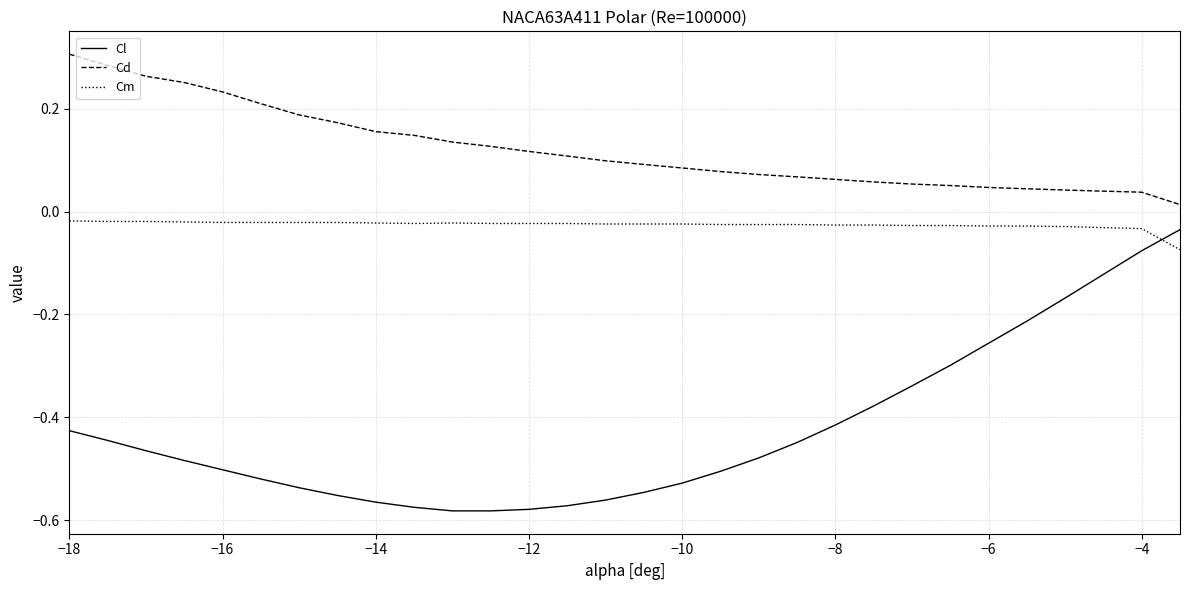

Which series has the largest range (max minus min)?

Cl